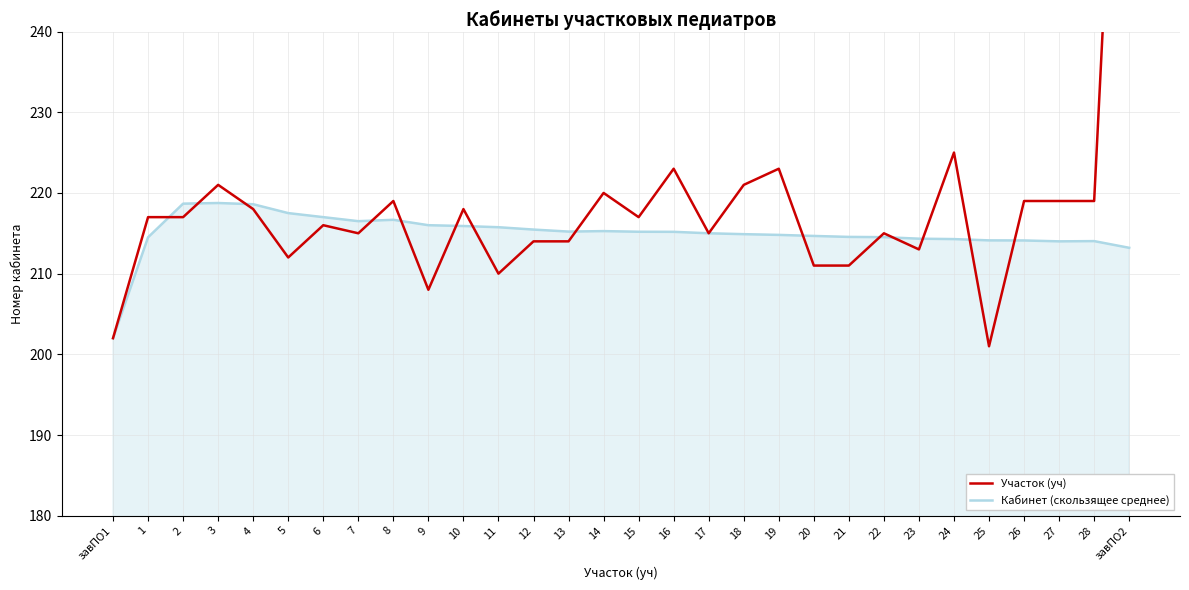

Reading right to left, list all the values displayed in this chart.

Участок (уч): 306.0	219.0	219.0	219.0	201.0	225.0	213.0	215.0	211.0	211.0	223.0	221.0	215.0	223.0	217.0	220.0	214.0	214.0	210.0	218.0	208.0	219.0	215.0	216.0	212.0	218.0	221.0	217.0	217.0	202.0
Кабинет (скользящее среднее): 213.2	214.0	214.0	214.1	214.1	214.3	214.3	214.5	214.6	214.7	214.8	214.9	215.0	215.2	215.2	215.3	215.2	215.5	215.8	215.9	216.0	216.7	216.5	217.0	217.5	218.6	218.8	218.7	214.5	202.0